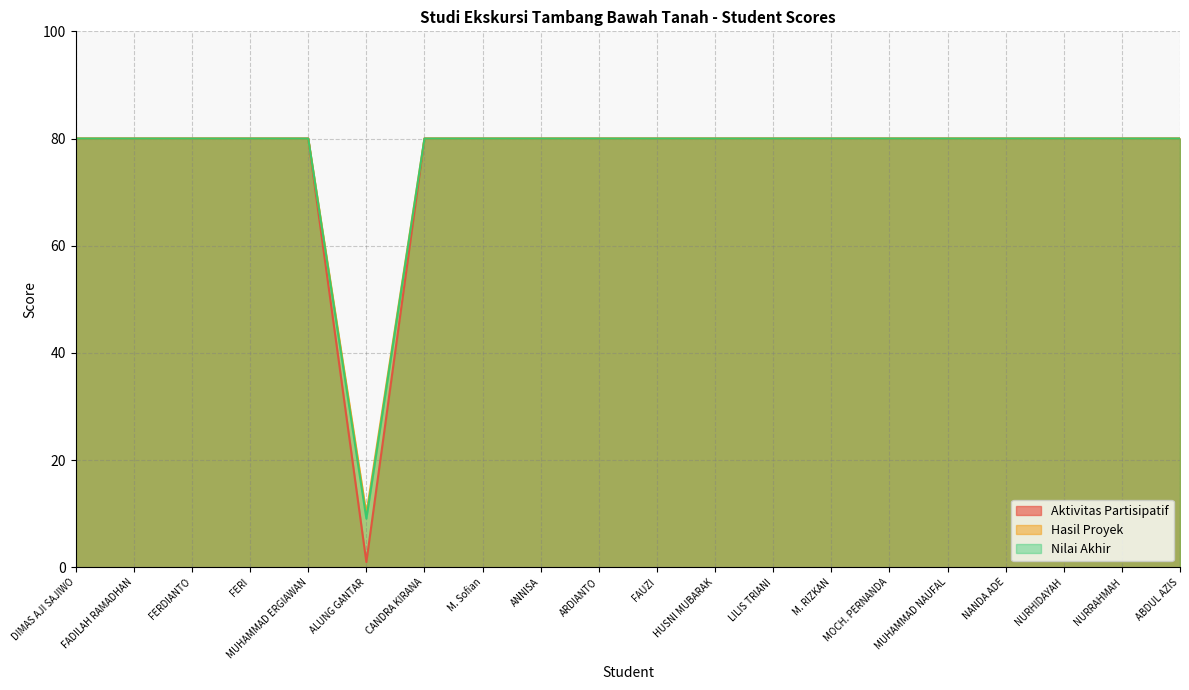

True or false: Aktivitas Partisipatif has more than 2 points higher than both neighbors.

False